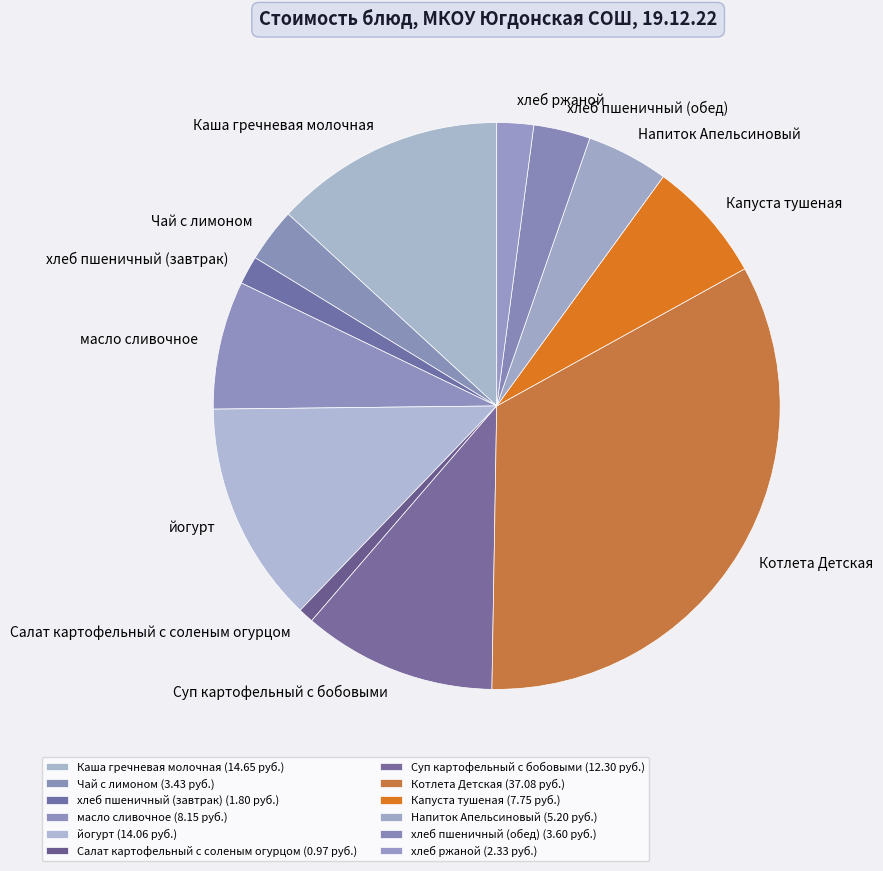

How many segments does this pie chart have?

12